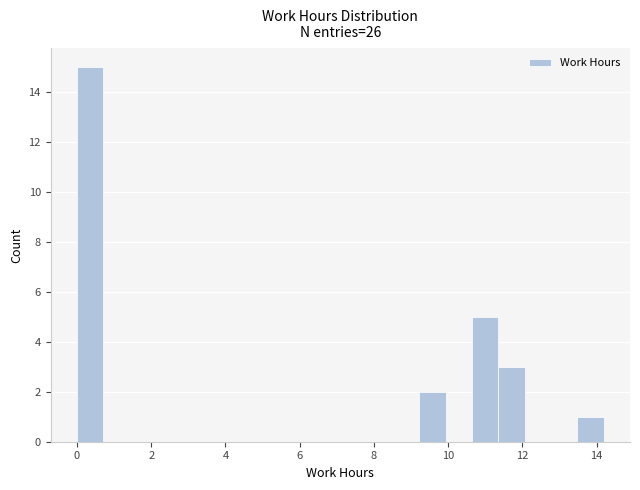

Read against the x-axis, roughly where is the centre of the tallest bar?

0.4